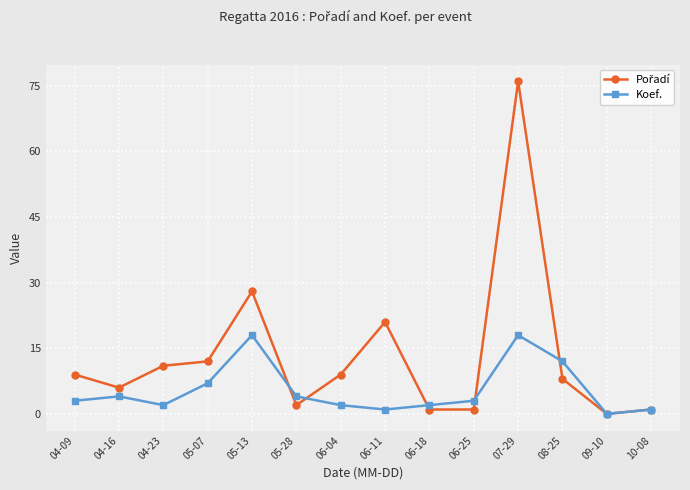

Which category has the highest value across all series?

07-29